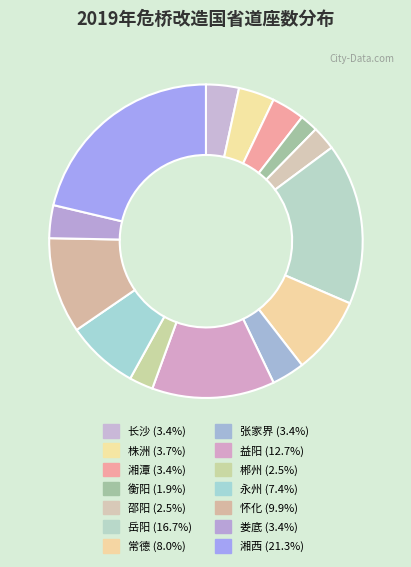

To the nearest percent, what percentage of the pie is 湘潭?

3%